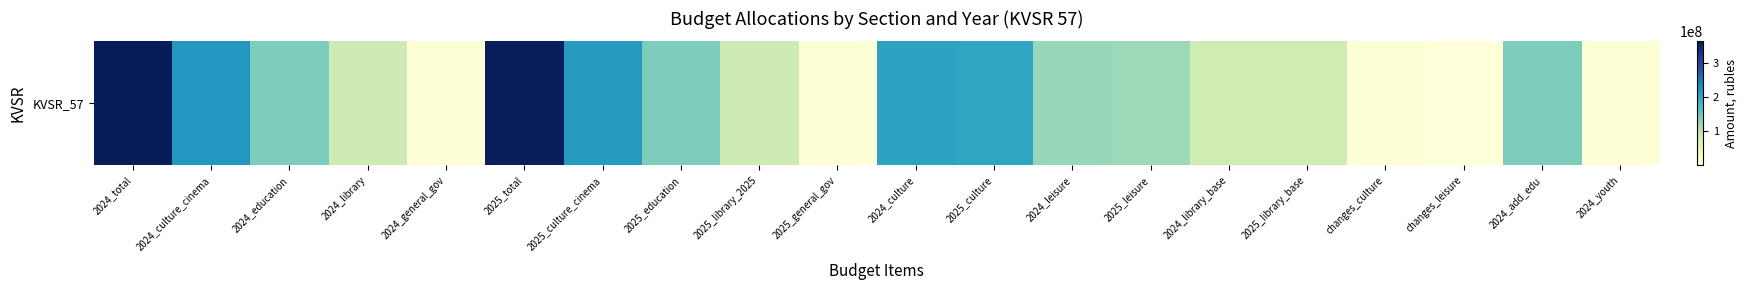

The value at 2025_total is 358877430. True or false?

True